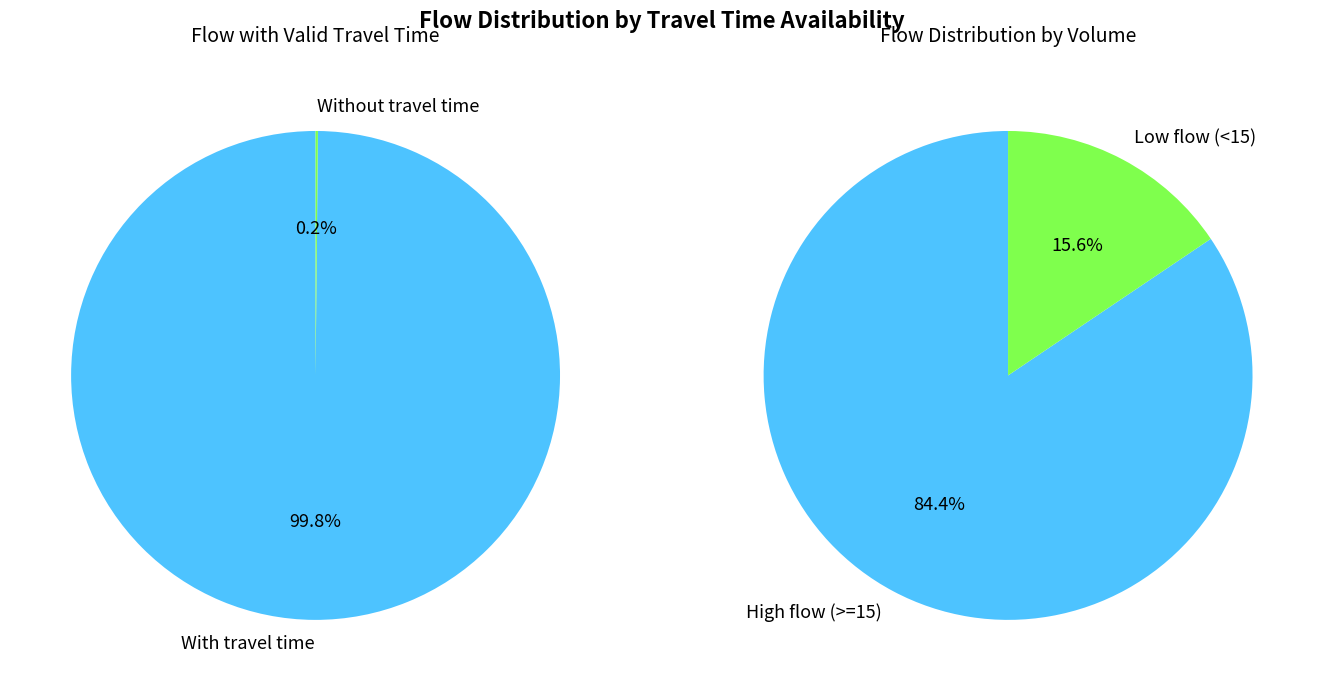

True or false: 9 accounts for 8% of the total.

False